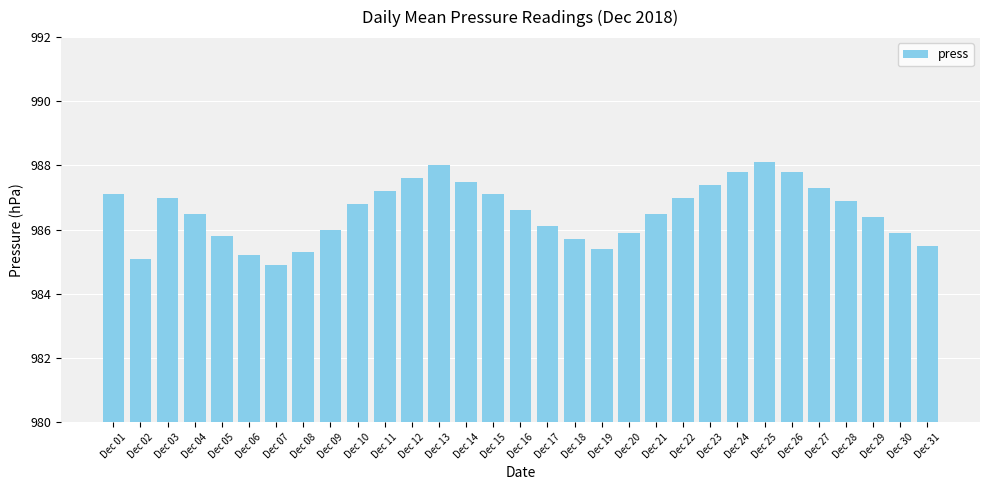

What is the change in value from Dec 03 to Dec 09?

-1.0